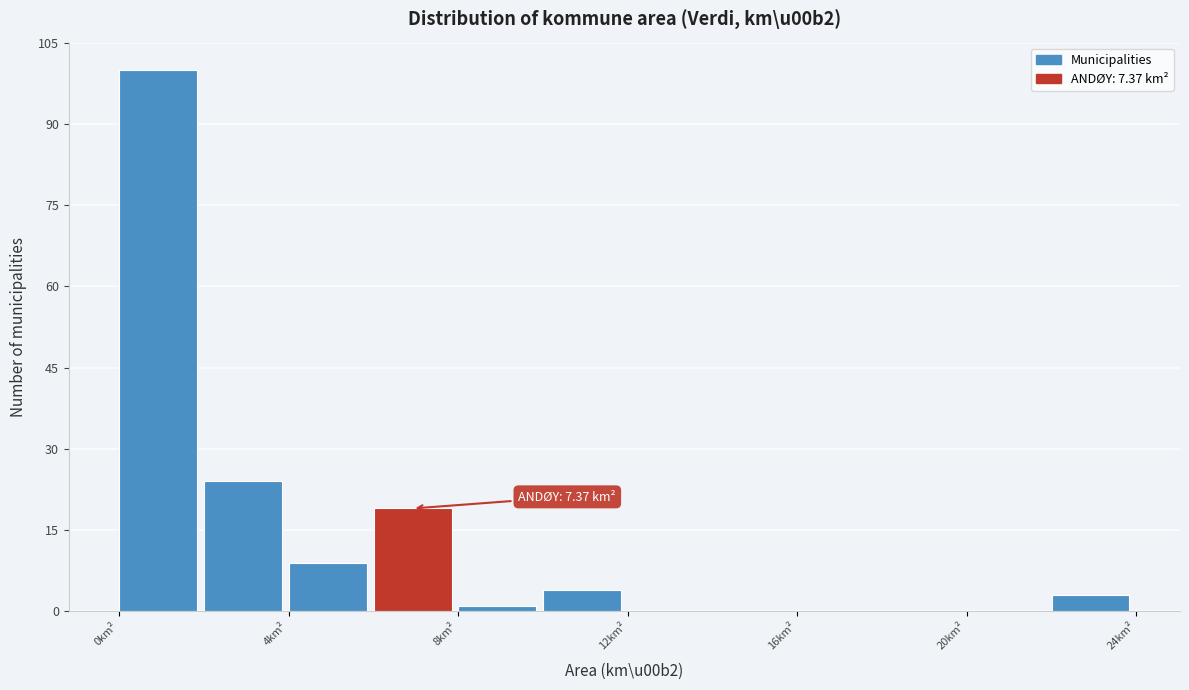

Over which range of the x-axis is the bar tallest?

0 to 2